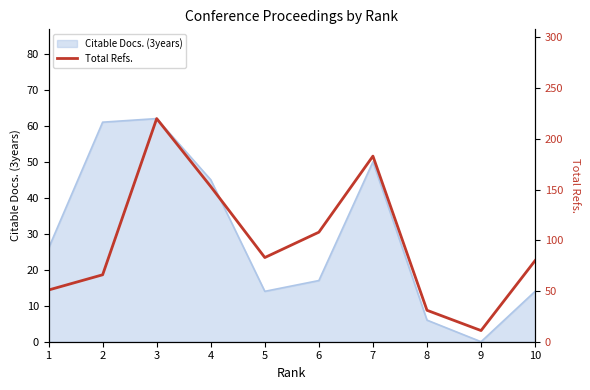

Is it true that Citable Docs. (3years) equals 9 at 5?

False